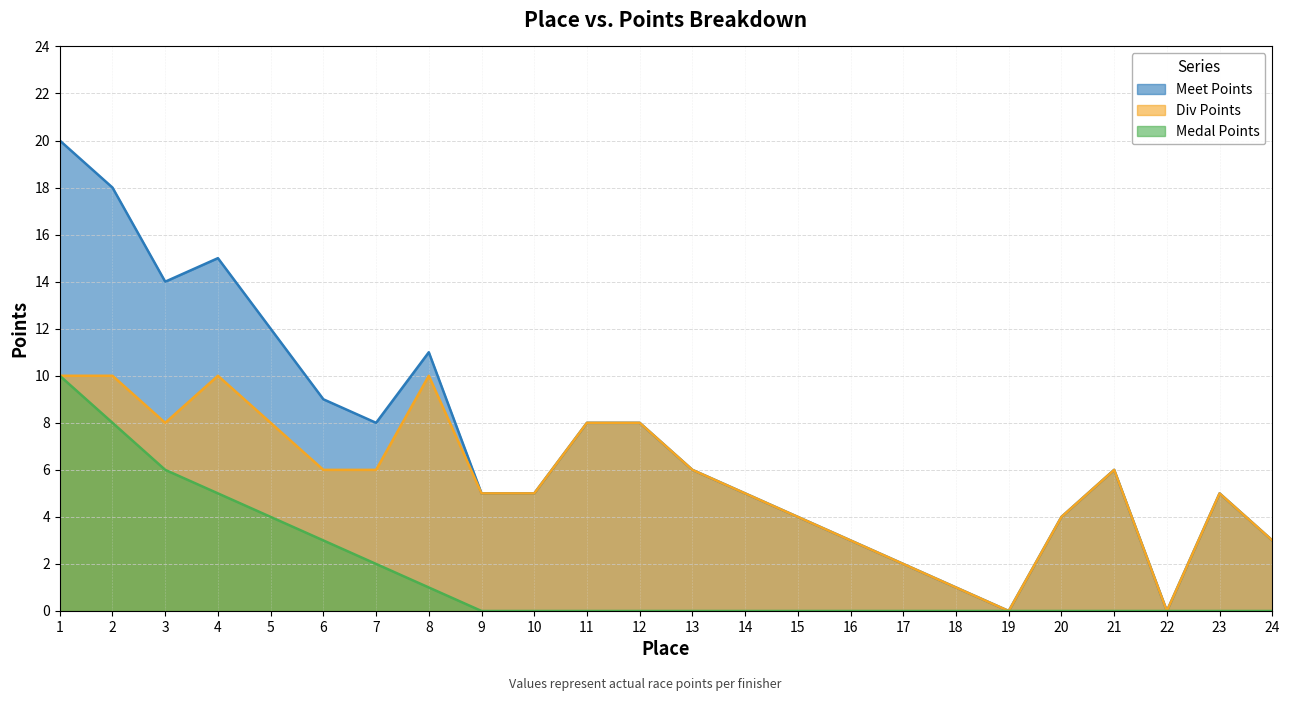

Read the Meet Points value at 3.

14